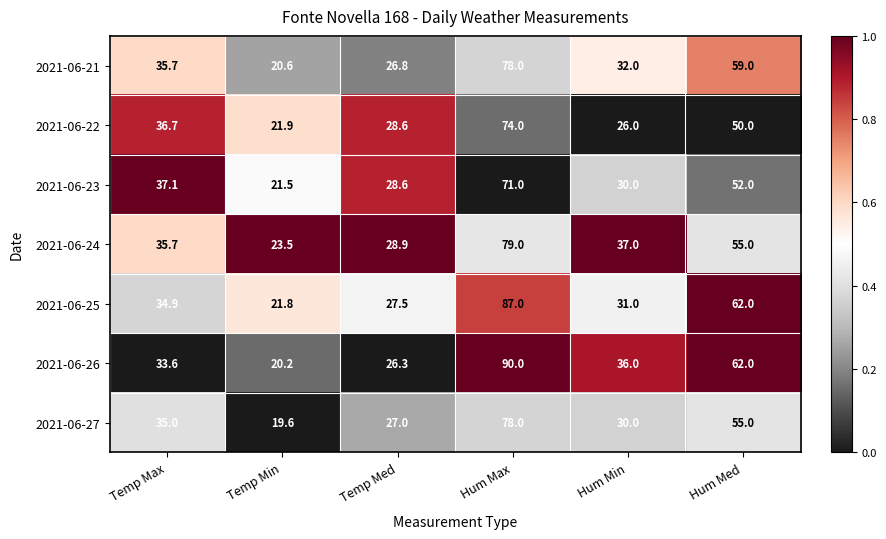

Which series has the largest total across all categories?

2021-06-26